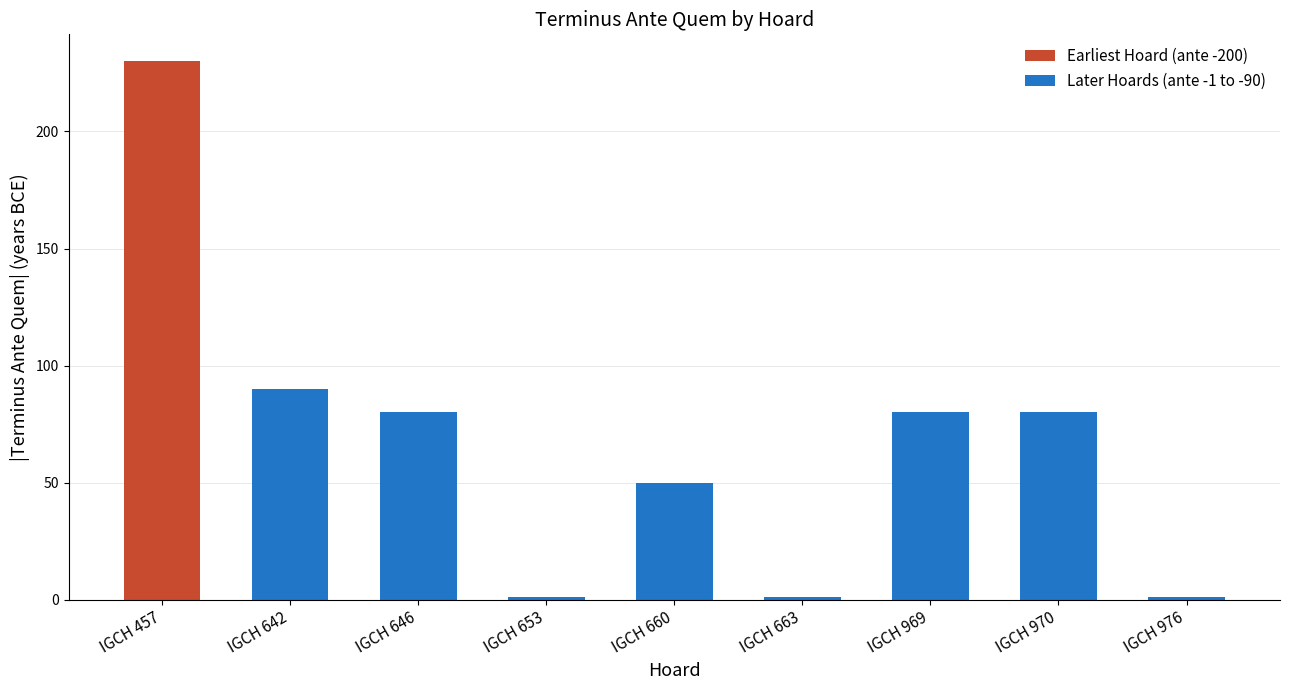

Reading left to right, transcribe all the data shown in this chart.

-230	-90	-80	-1	-50	-1	-80	-80	-1